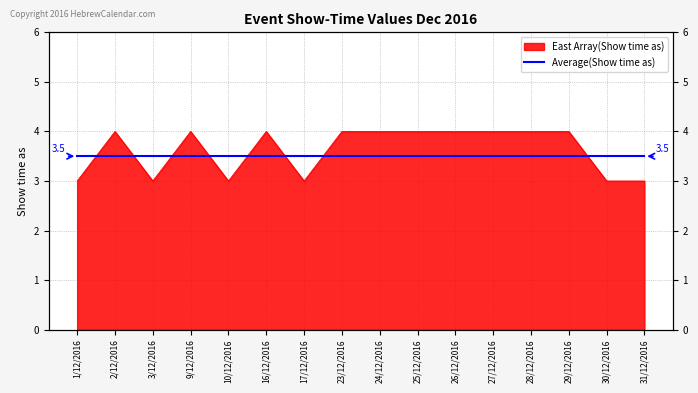

What is the approximate value at 25/12/2016?

4